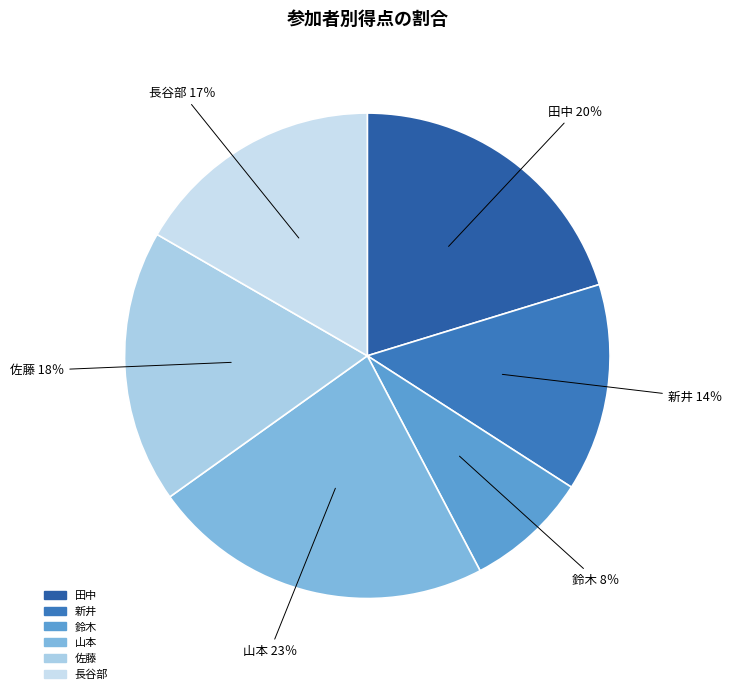

Is there any slice that represents more than half of the pie?

No